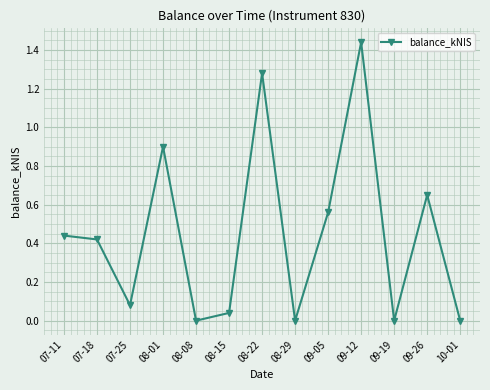

How many points are lower than both their immediate neighbors (excluding endpoints)?

4